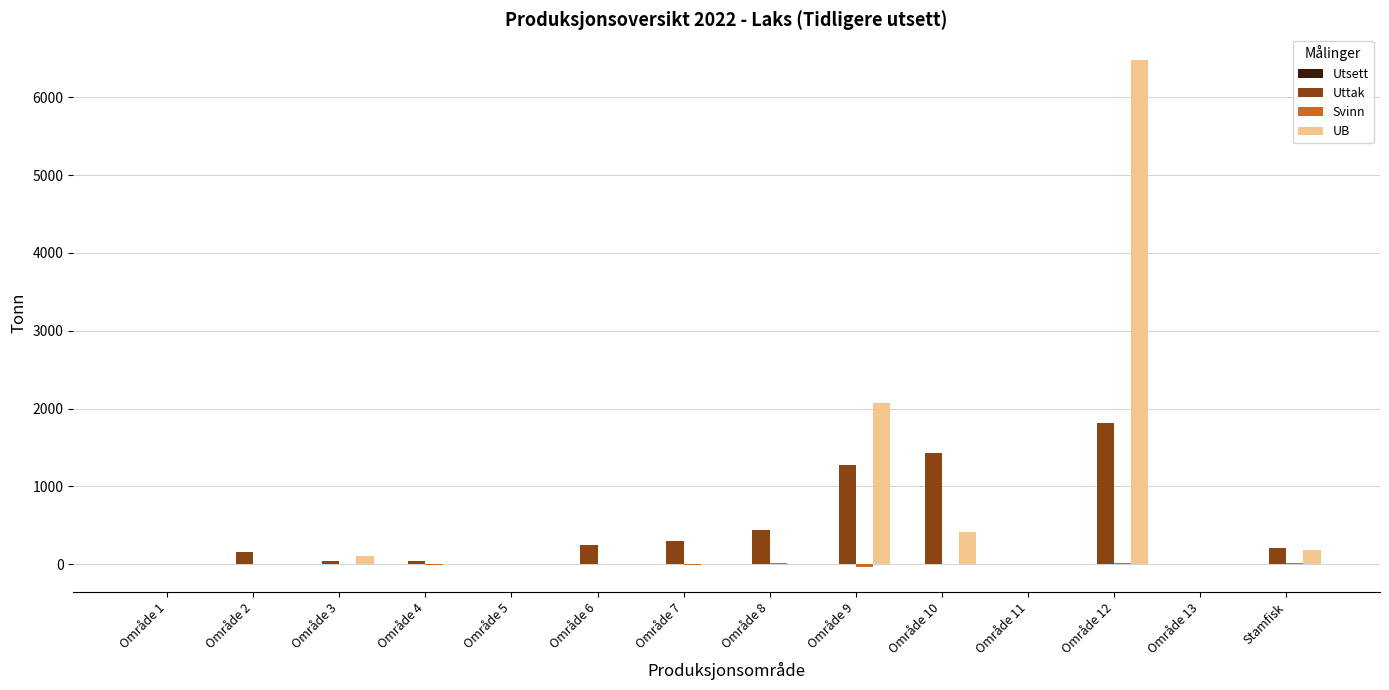

At which label does Uttak first exceed 203?

Område 6